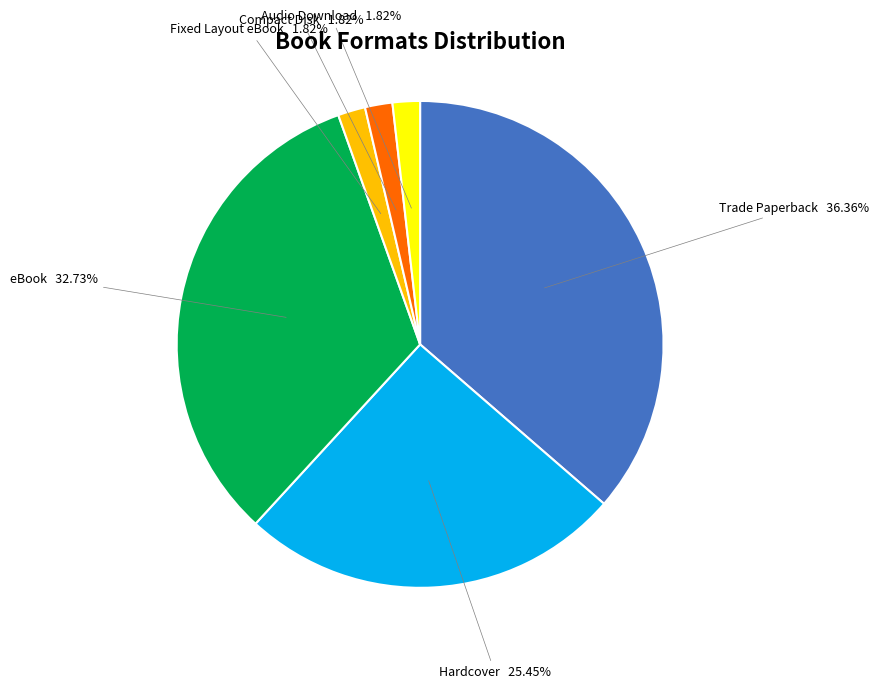

Is there a majority slice in this chart?

No